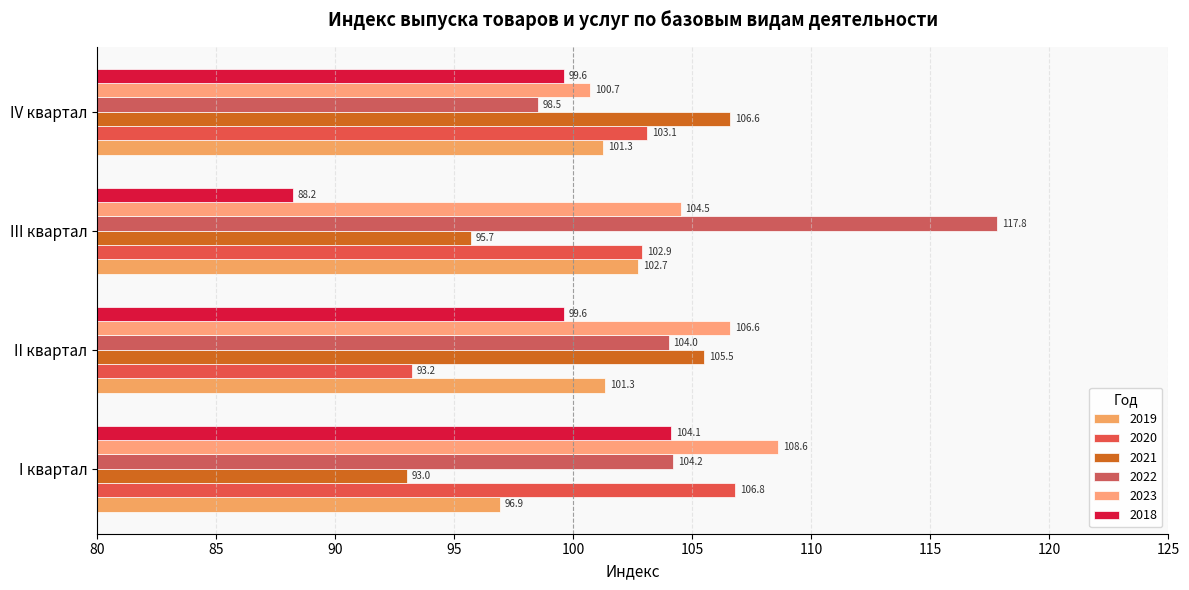

How many data points does each series have?

4